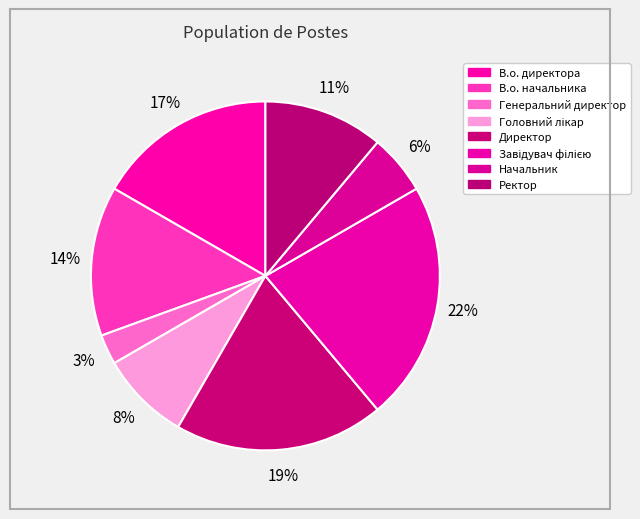

How many segments does this pie chart have?

8